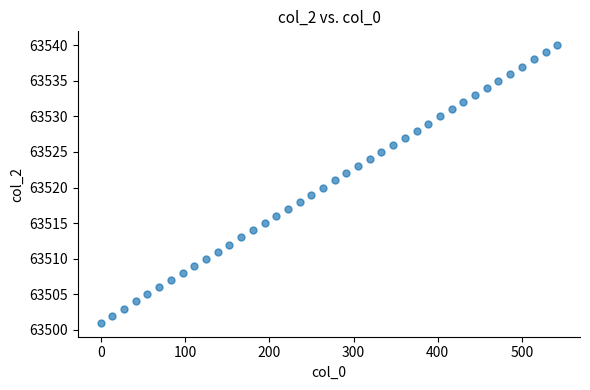

What is the range of Y values (max minus min)?

39